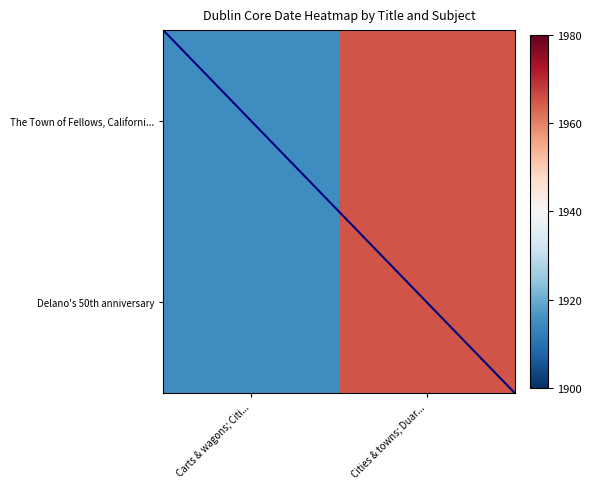

List the series in order of their peak value, lowest first.

The Town of Fellows, Californi..., Delano's 50th anniversary